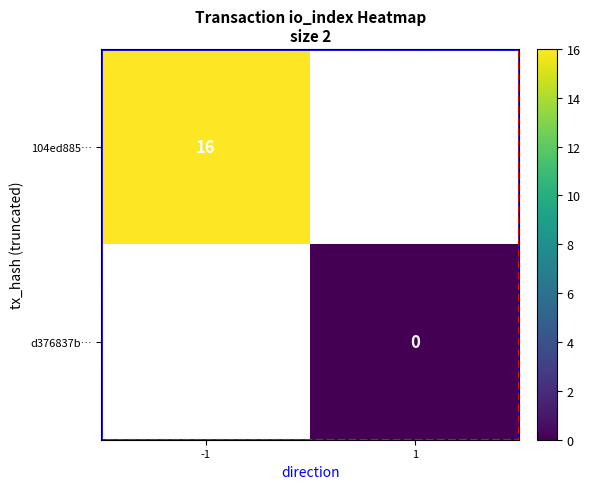

True or false: 104ed885… has a value of 27 at -1.

False